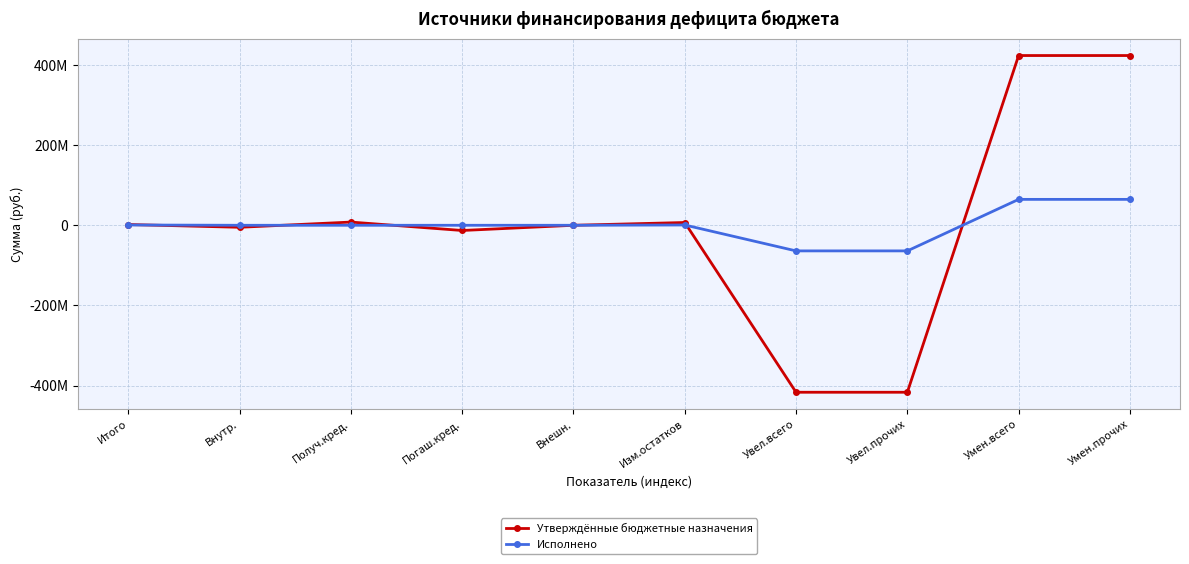

Reading left to right, transcribe all the data shown in this chart.

Утверждённые бюджетные назначения: 1900000.0	-5015767.0	8000000.0	-13015767.0	0.0	6915767.0	-416650600.0	-416650600.0	423566367.0	423566367.0
Исполнено: 714813.3	0.0	0.0	0.0	0.0	714813.3	-63918838.0	-63918838.0	64633651.3	64633651.3